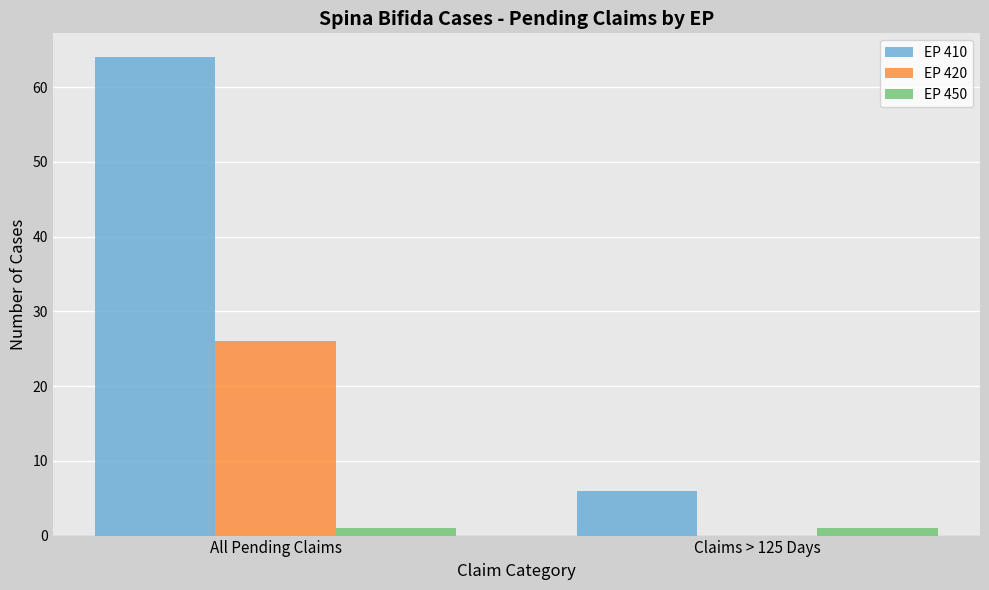

Count the number of categories in the chart.

2